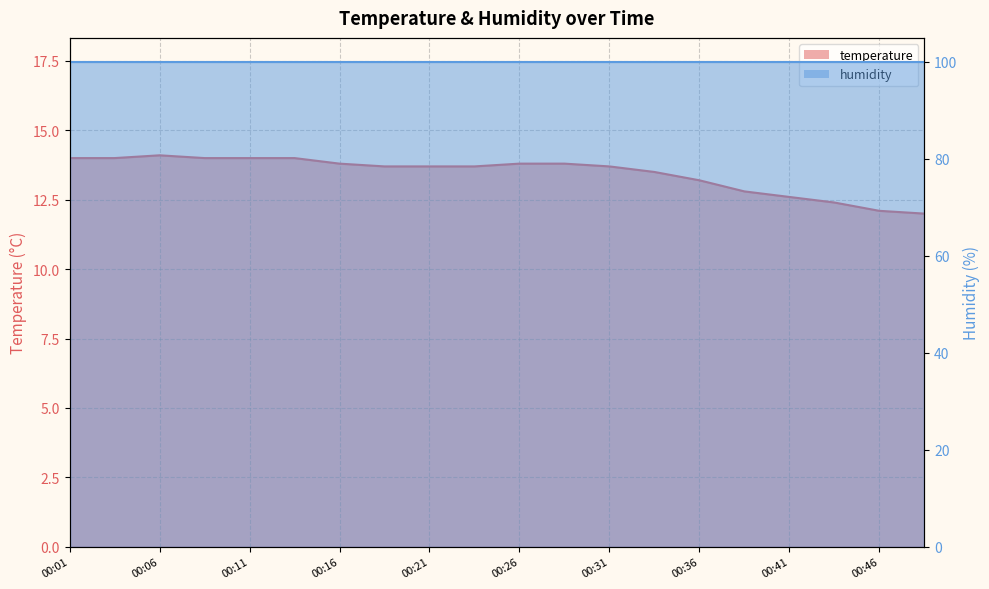

How many interior local peaks (higher than both neighbors) does the data have?

1